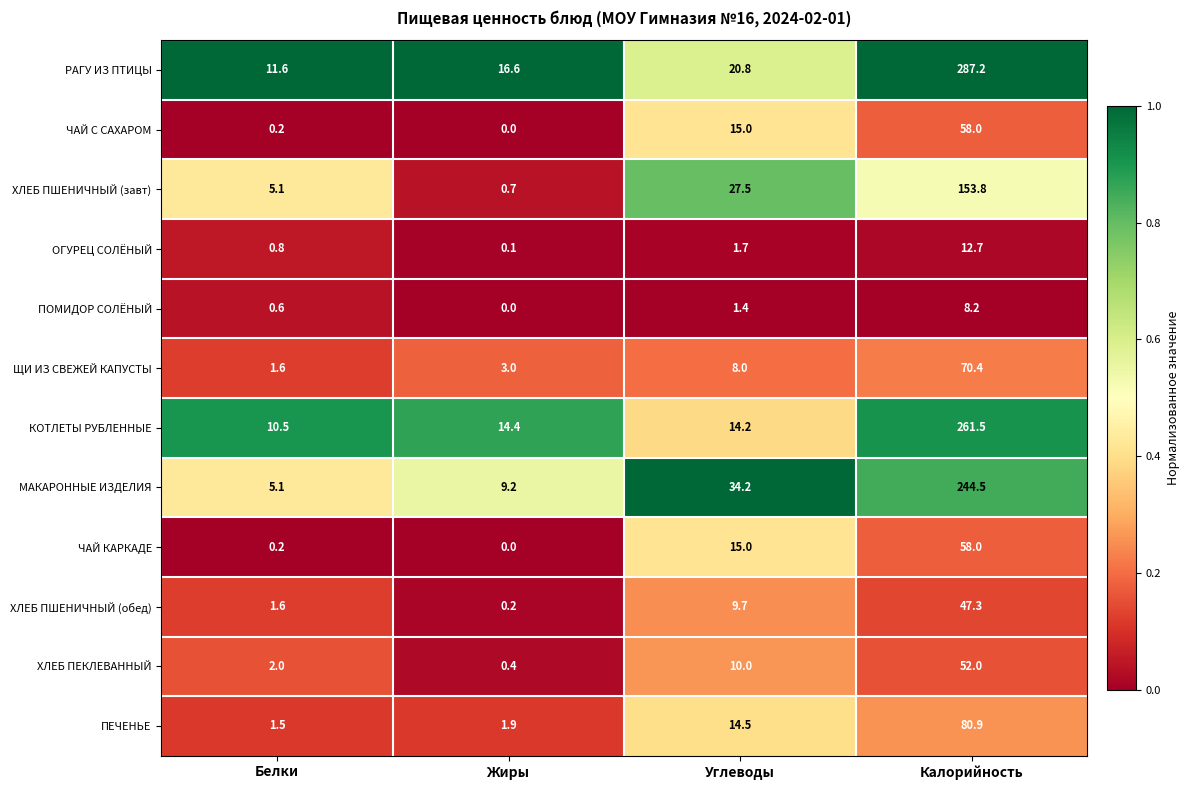

How many categories are shown in the chart?

4